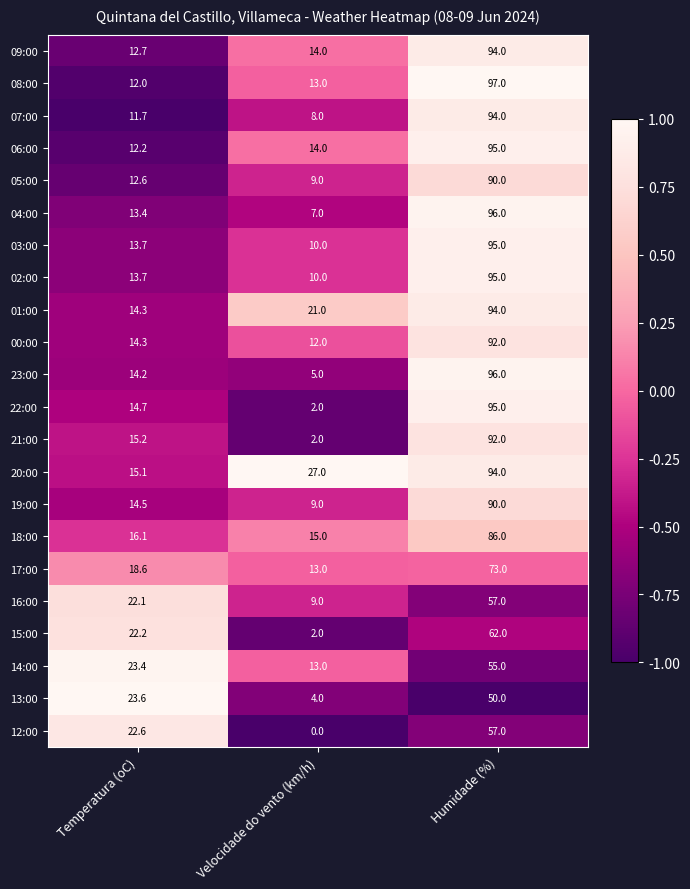

The 23:00 series shows 96.0 at Humidade (%). True or false?

True